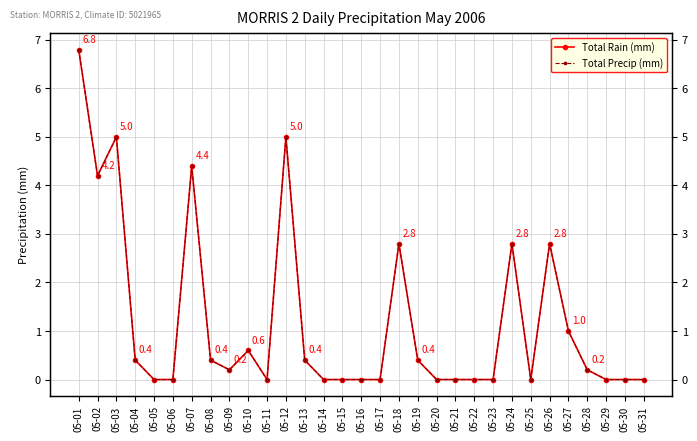

What is the maximum value for Total Precip (mm)?

6.8